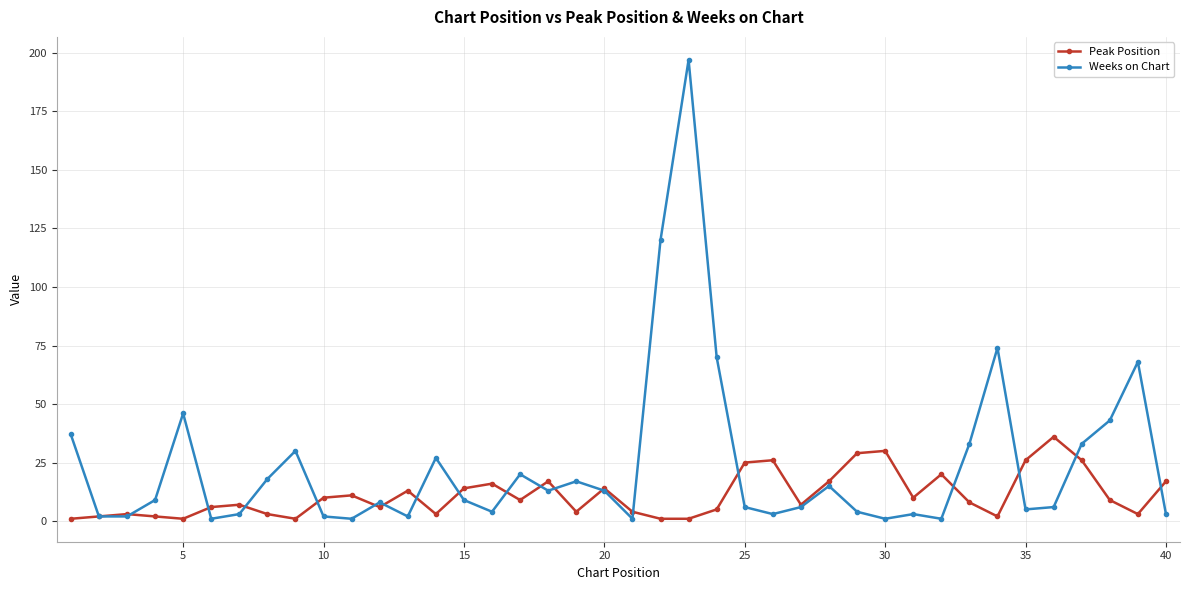

Which series has the largest total across all categories?

Weeks on Chart